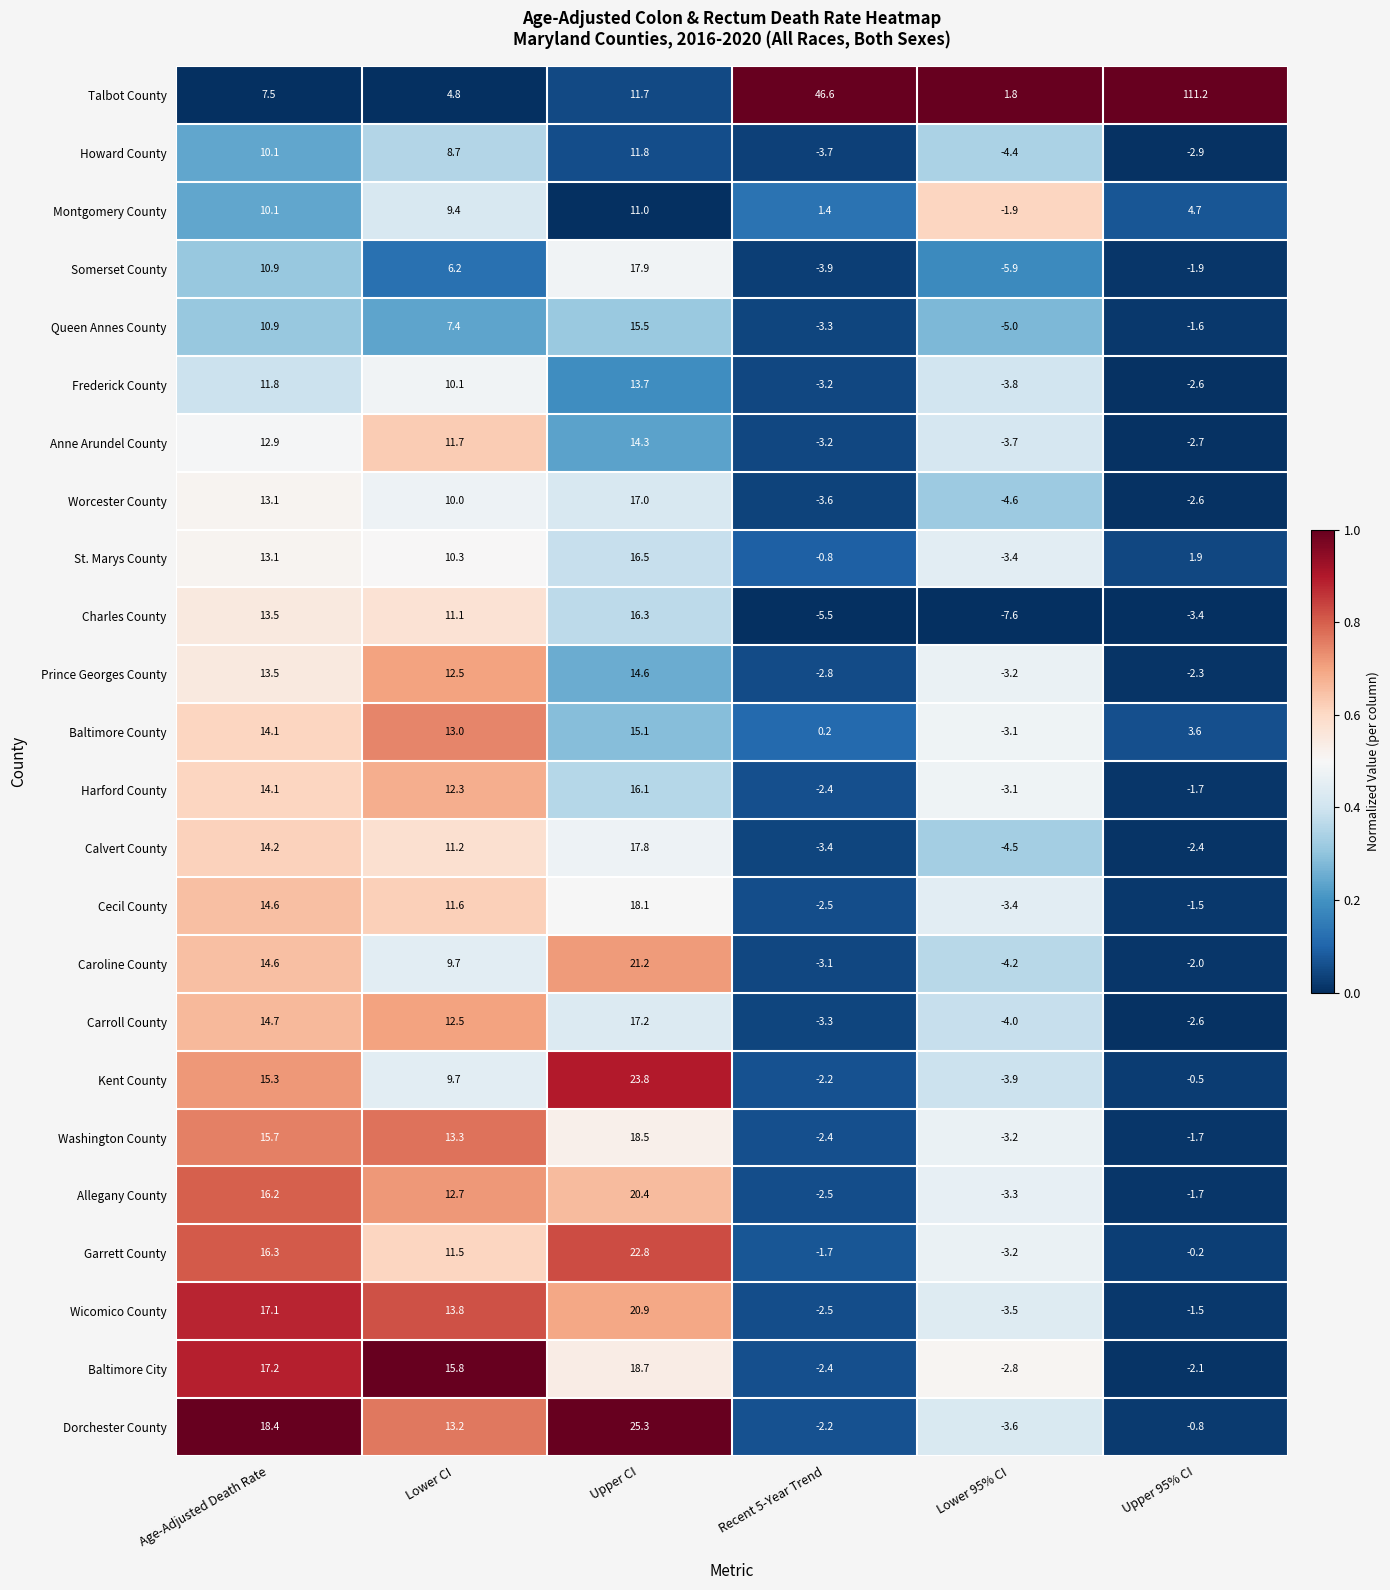

What is the average value of the St. Marys County series?

6.3